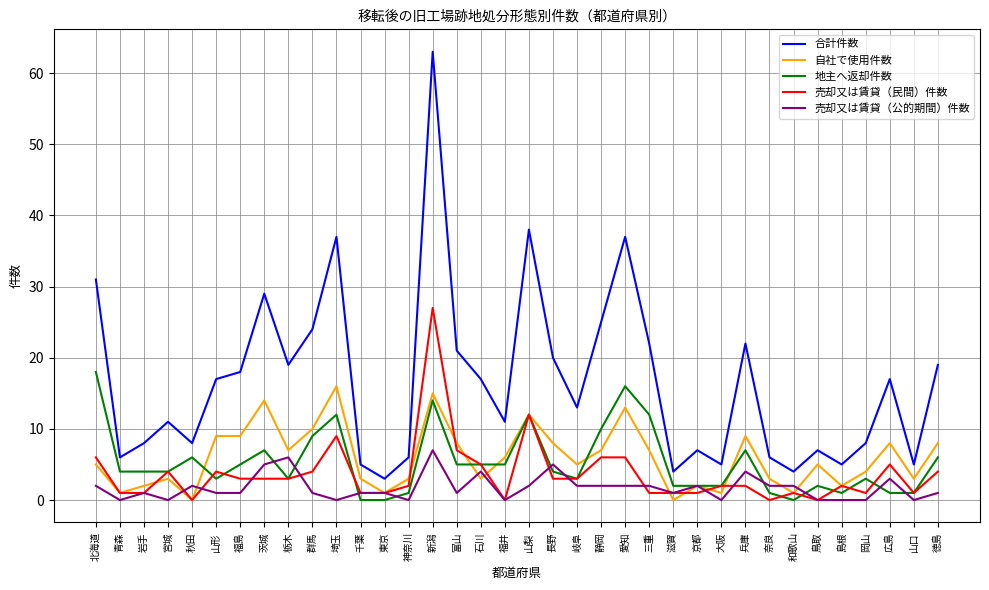

At which label is 合計件数 closest to 33?

北海道